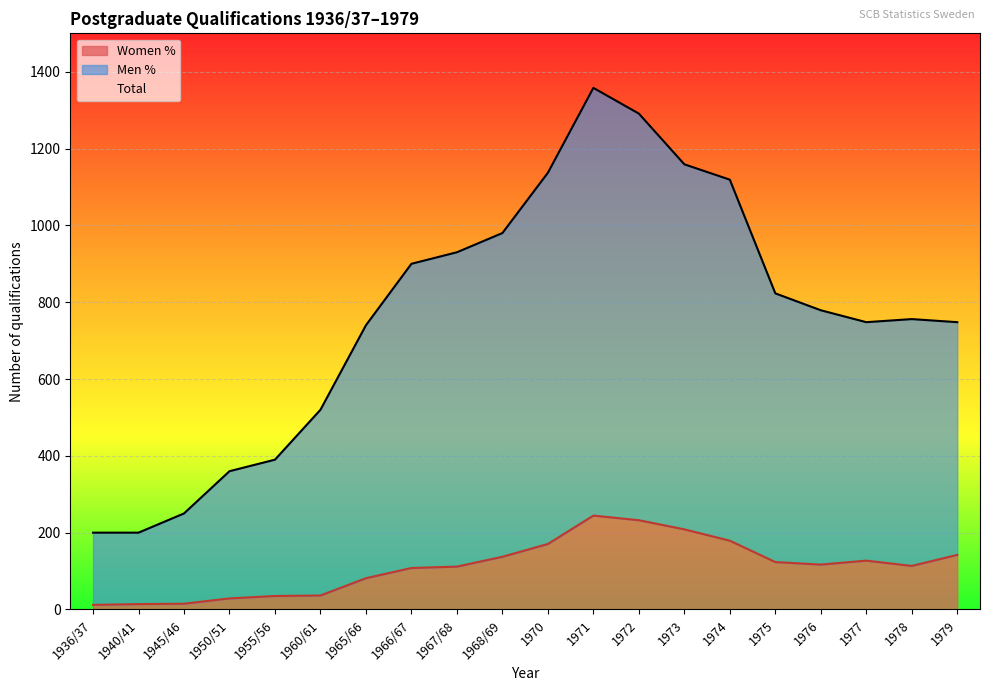

The value of Women % at 1967/68 is 7. True or false?

False